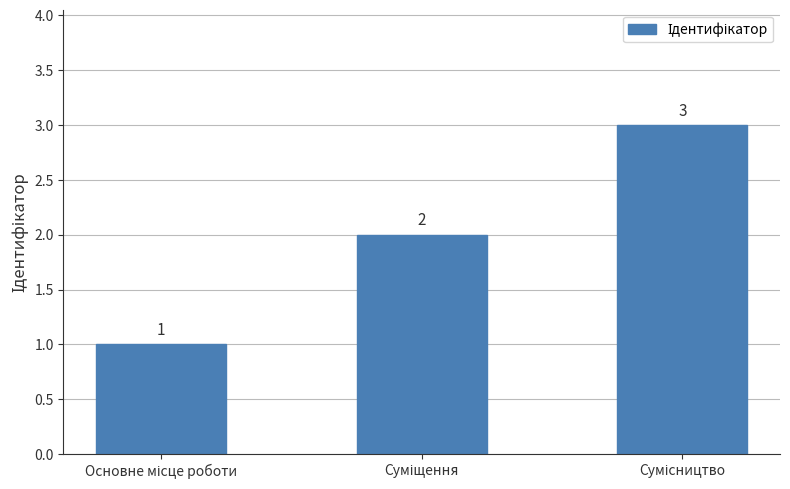

What is the maximum value shown in the chart?

3